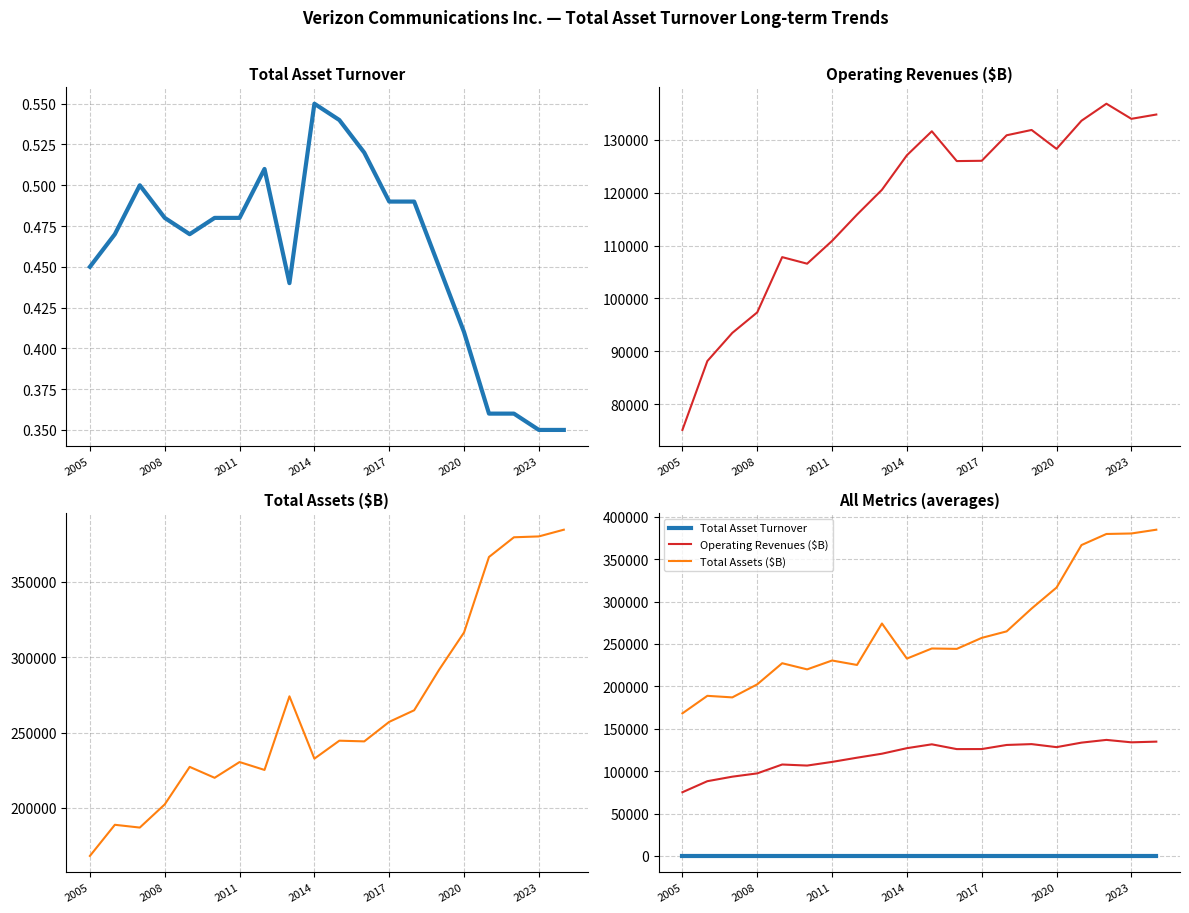

True or false: Total Asset Turnover and Operating Revenues ($B) intersect in this chart.

False